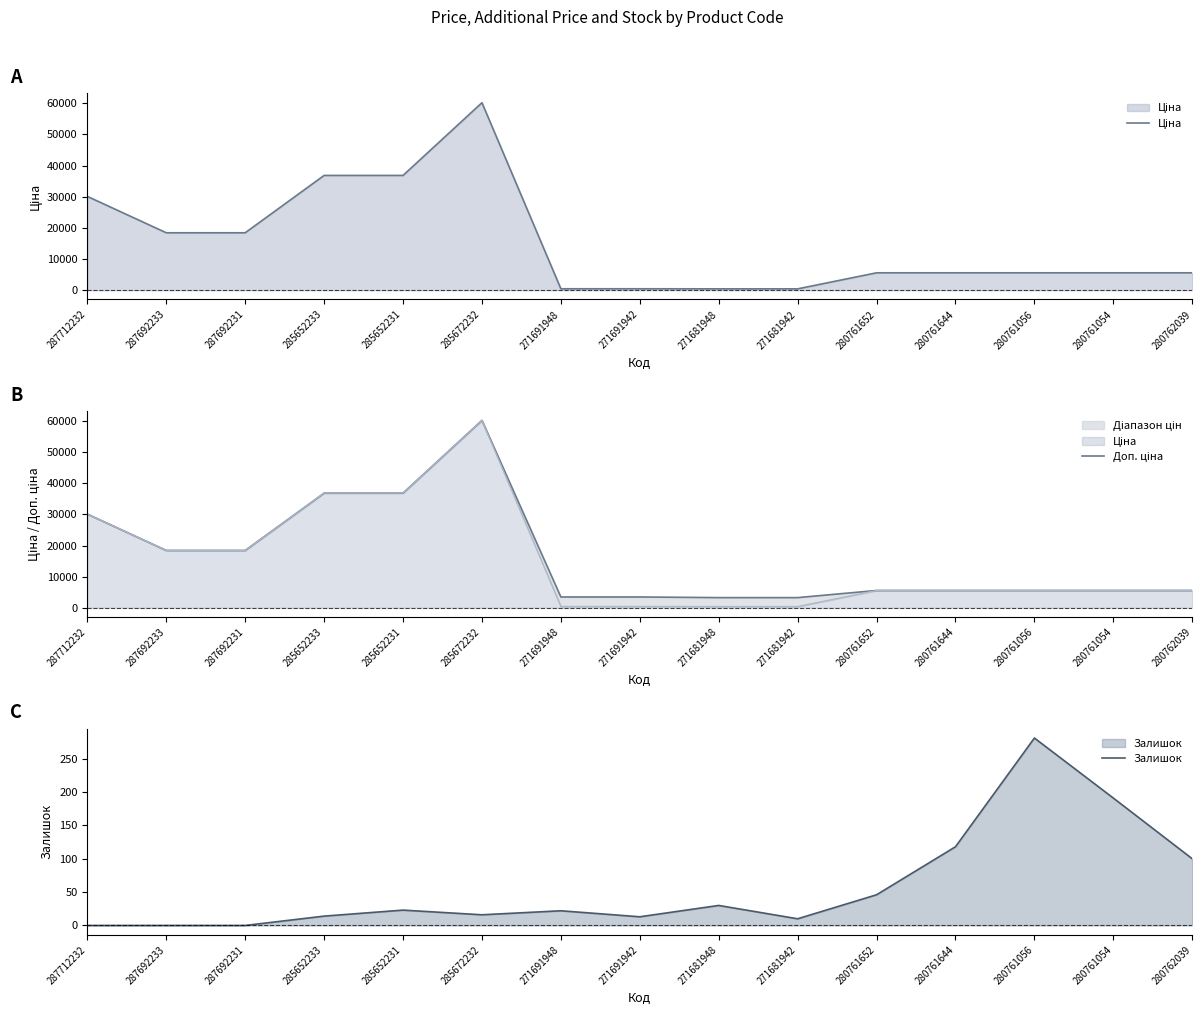

What is the value of the Залишок point at the 14th from the left?

191.0